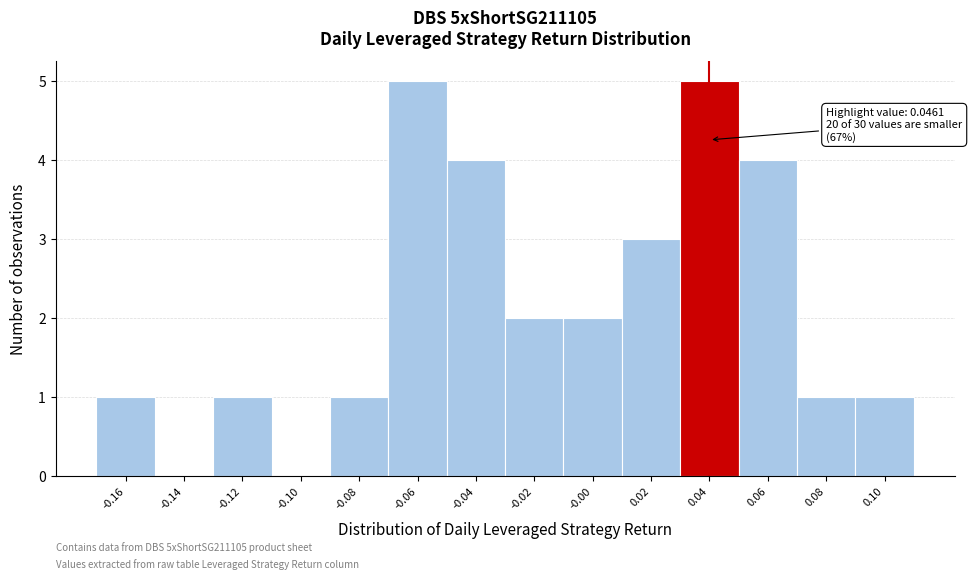

Reading left to right, what are all the values shown in this chart?

-0.16=1	-0.14=0	-0.12=1	-0.10=0	-0.08=1	-0.06=5	-0.04=4	-0.02=2	-0.00=2	0.02=3	0.04=5	0.06=4	0.08=1	0.10=1